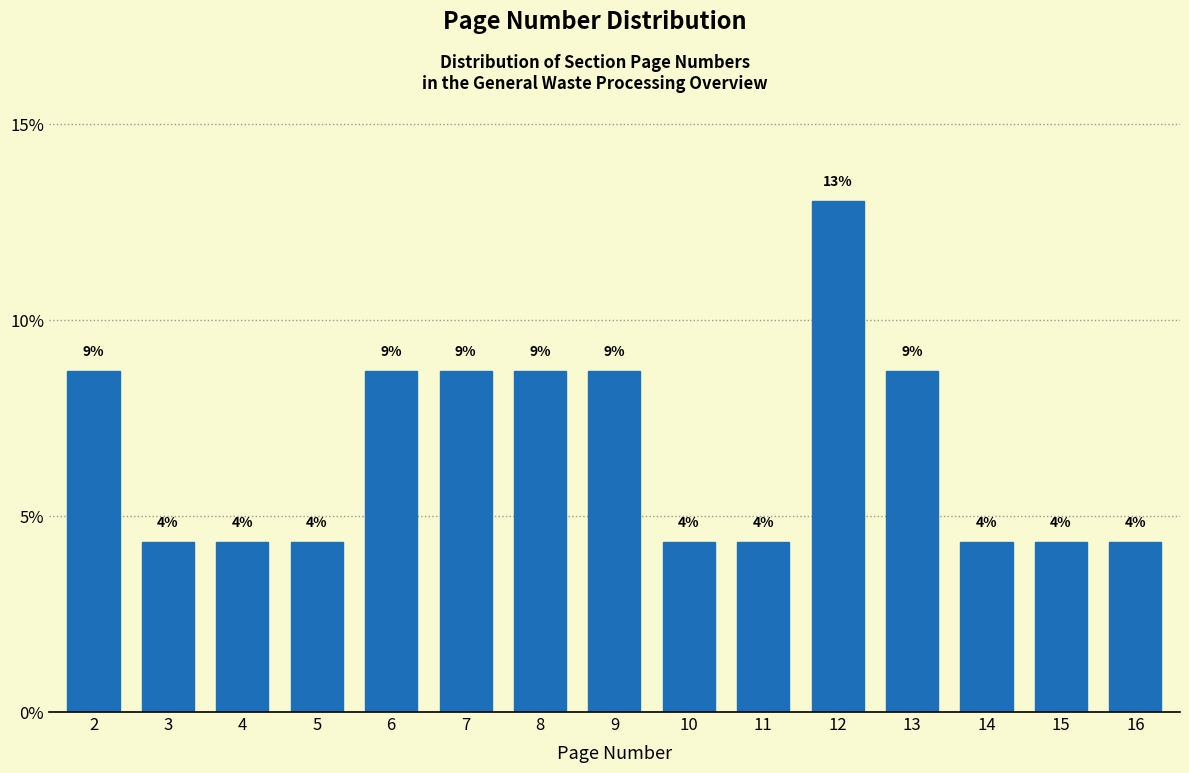

How many bars are there in total?

15